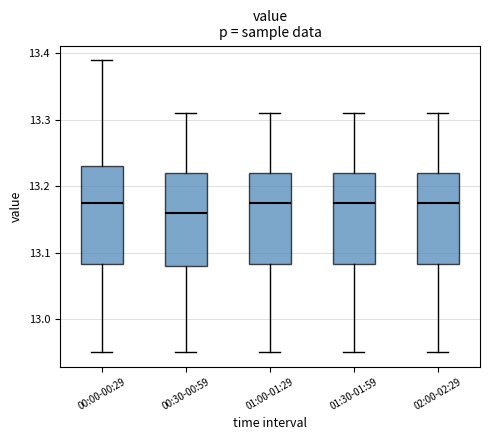

Reading left to right, transcribe this box plot: for each box, give where its median line is, the range the box spans, and where its two whiskers end, as read against the y-axis. The values are not printed on the chart, so give them approximately, as read against the axis.

00:00-00:29: median 13.18, box 13.08 to 13.23, whiskers 12.95 to 13.39
00:30-00:59: median 13.16, box 13.08 to 13.22, whiskers 12.95 to 13.31
01:00-01:29: median 13.18, box 13.08 to 13.22, whiskers 12.95 to 13.31
01:30-01:59: median 13.18, box 13.08 to 13.22, whiskers 12.95 to 13.31
02:00-02:29: median 13.18, box 13.08 to 13.22, whiskers 12.95 to 13.31